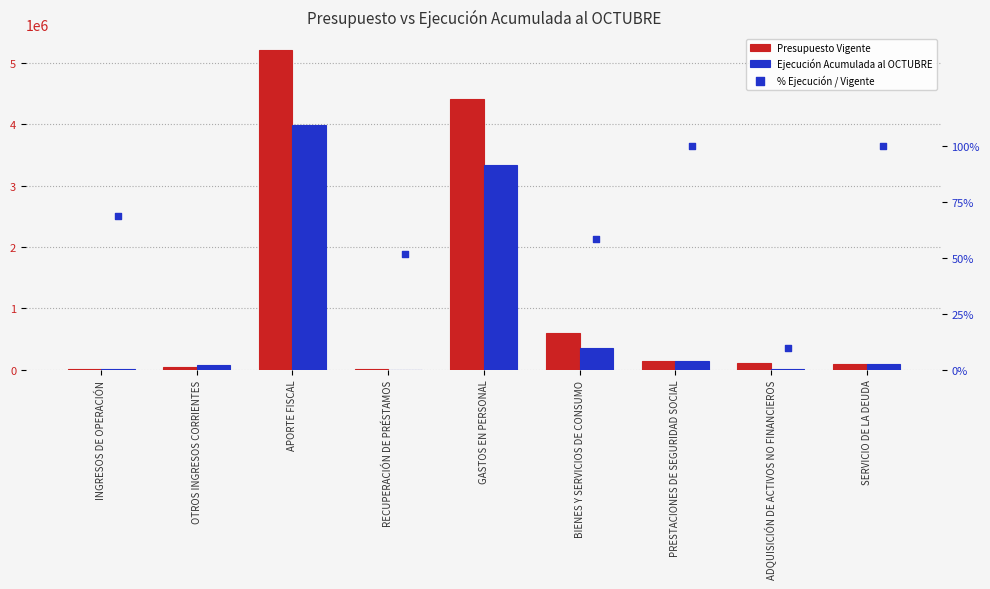

Which series has the widest spread of Y values?

Presupuesto Vigente